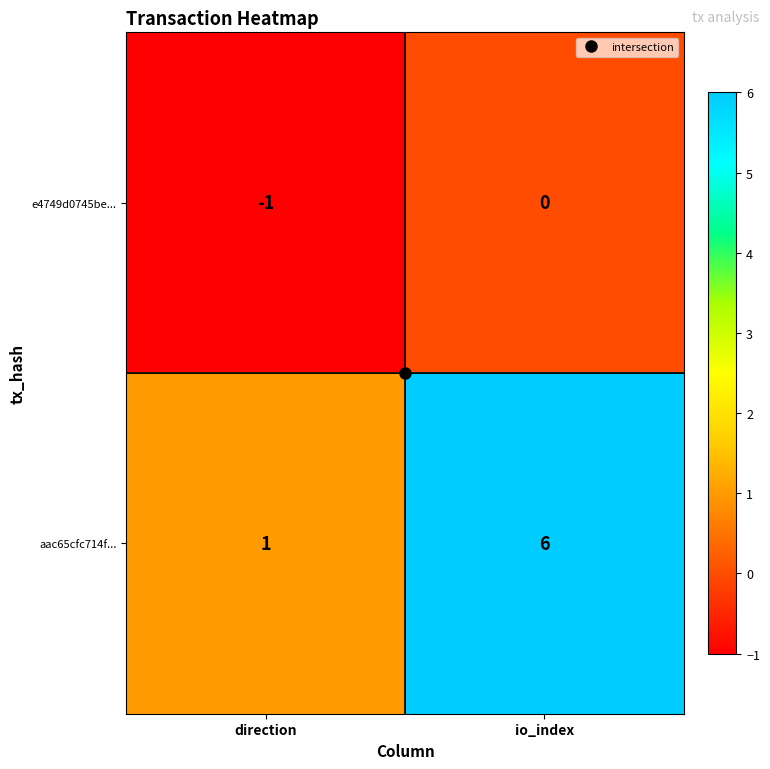

At direction, list the series in order from smallest to largest.

e4749d0745be..., aac65cfc714f...